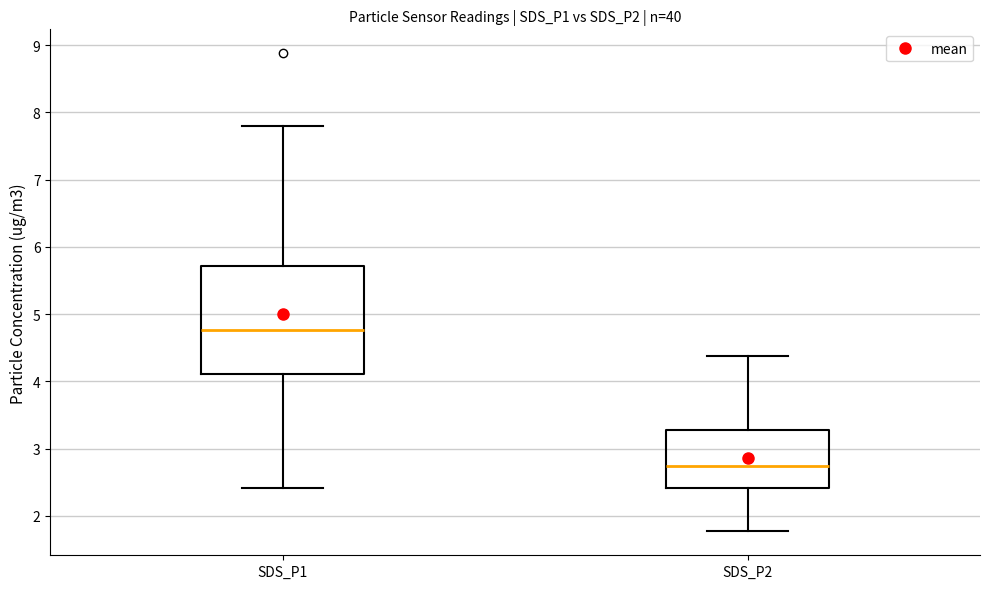

Where is the lower edge of the box for SDS_P2 on the y-axis? The values are not printed on the chart, so give them approximately, as read against the axis.

2.4